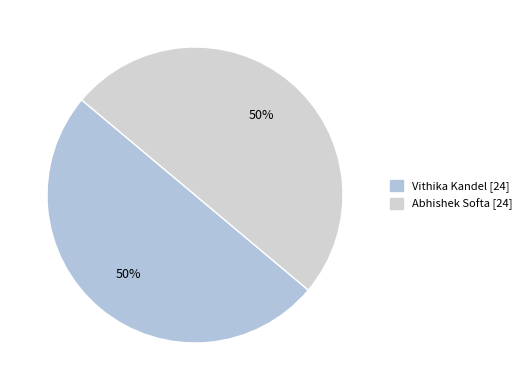

How many segments does this pie chart have?

2